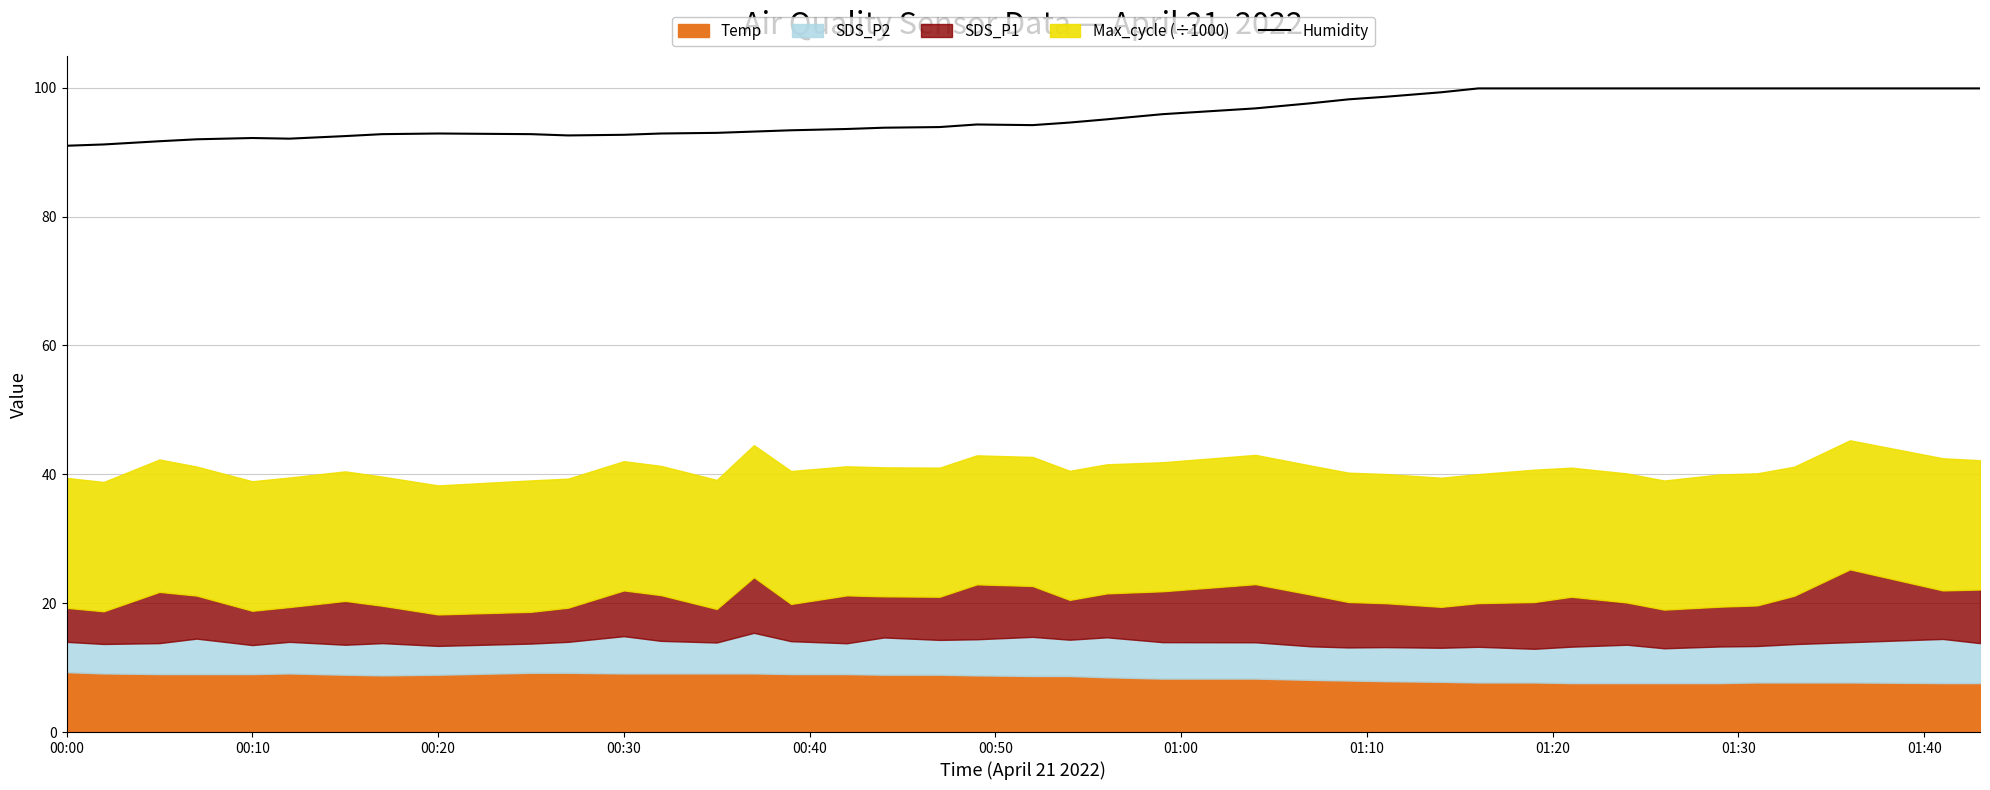

What is the lowest value of the Humidity series?

91.0